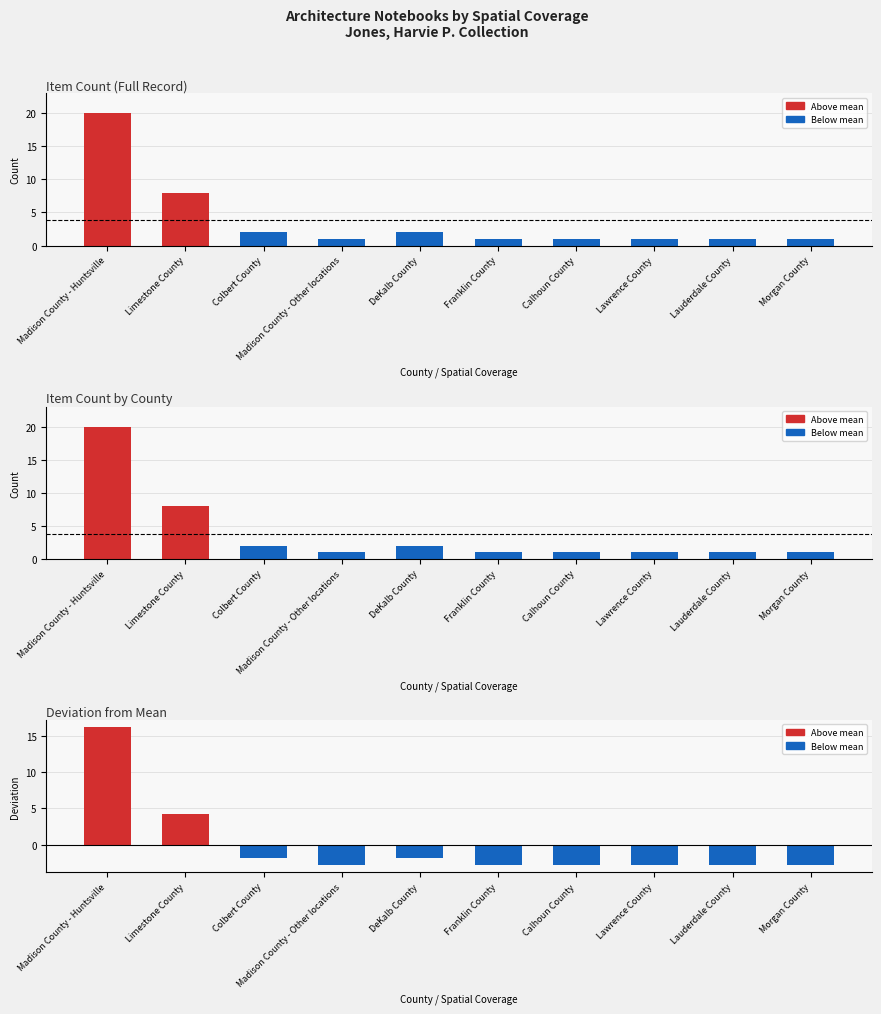

What is the spread (max minus min) of values at Madison County - Other locations?

3.8